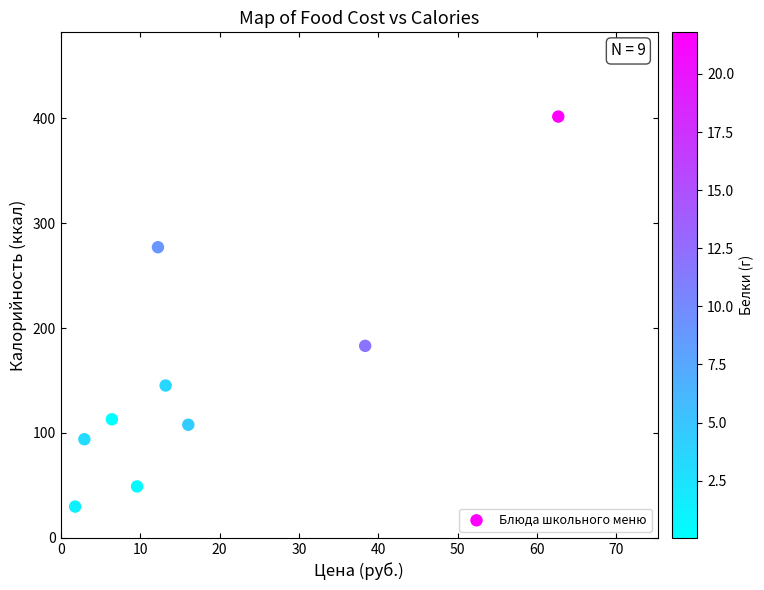

What is the range of X values (max minus min)?

60.9